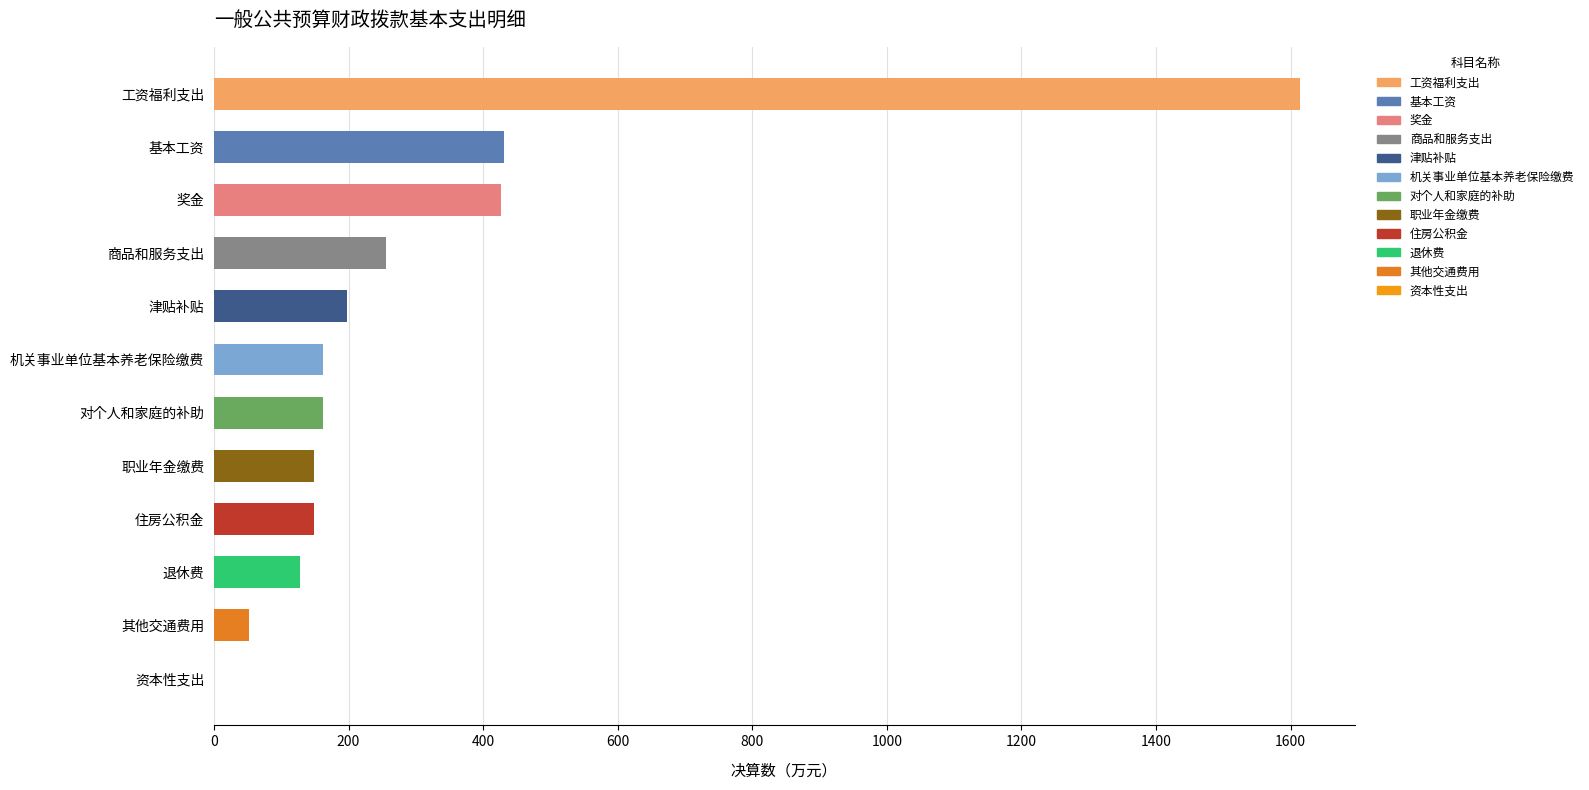

What is the change in value from 基本工资 to 机关事业单位基本养老保险缴费?

-268.6